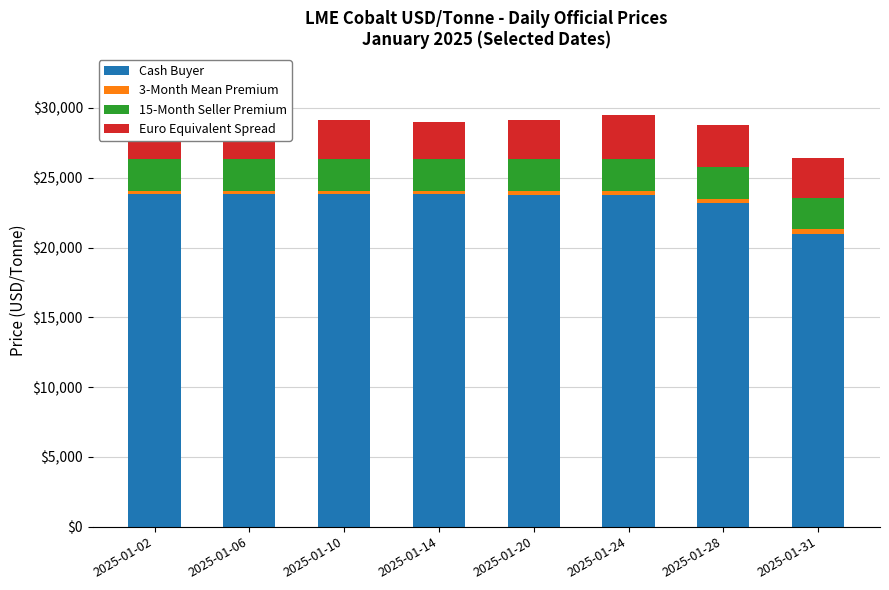

What is the lowest value of the Cash Buyer series?

20990.0